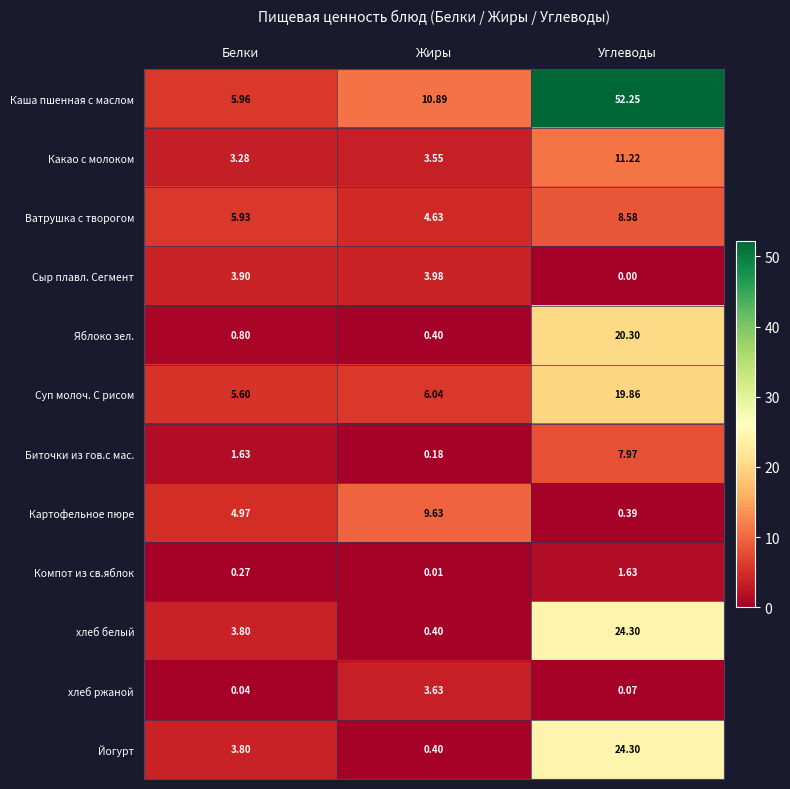

Which series has the largest total across all categories?

Каша пшенная с маслом